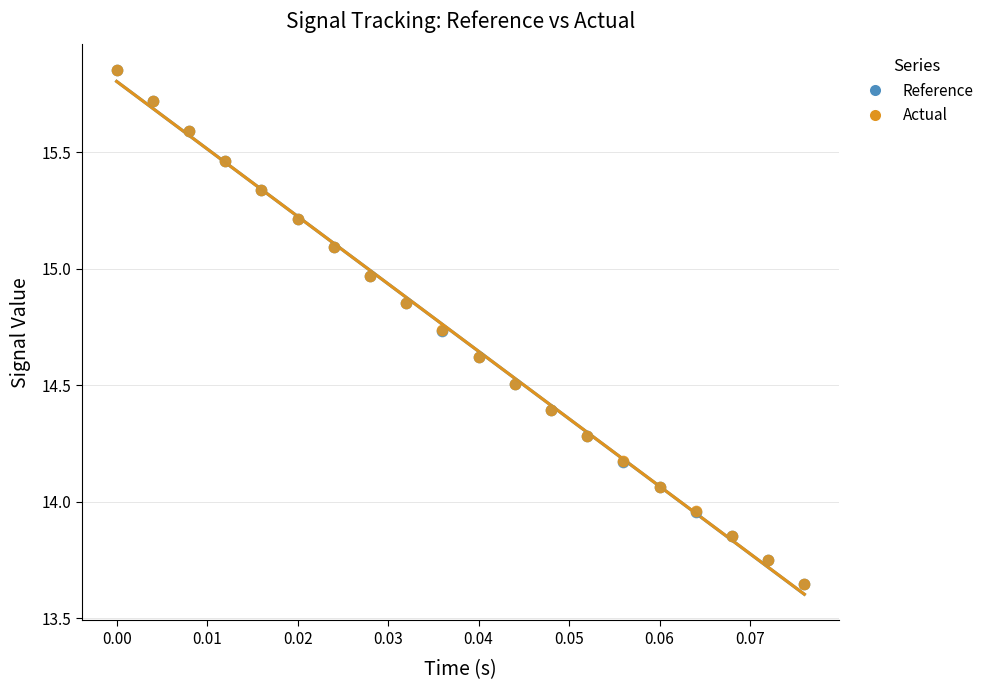

What are all the series names shown in the legend?

Reference, Actual